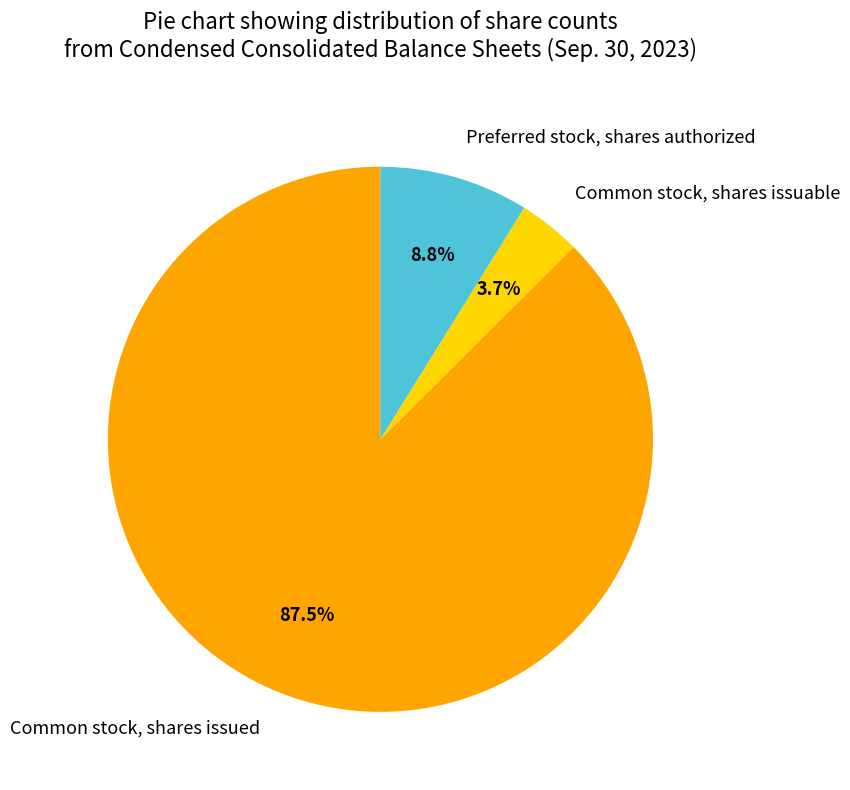

Which slice is the smallest?

Common stock, shares issuable